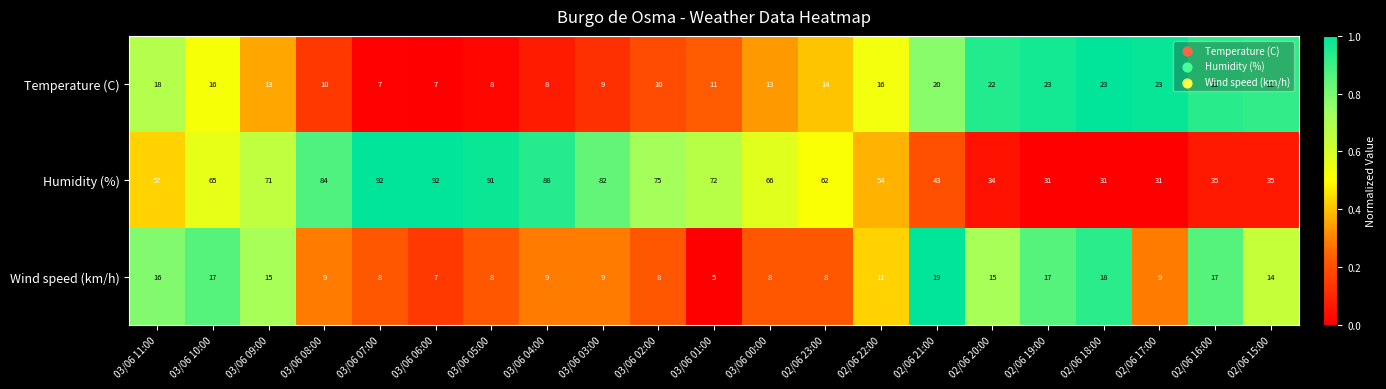

What is the total value across all series at 02/06 17:00?

63